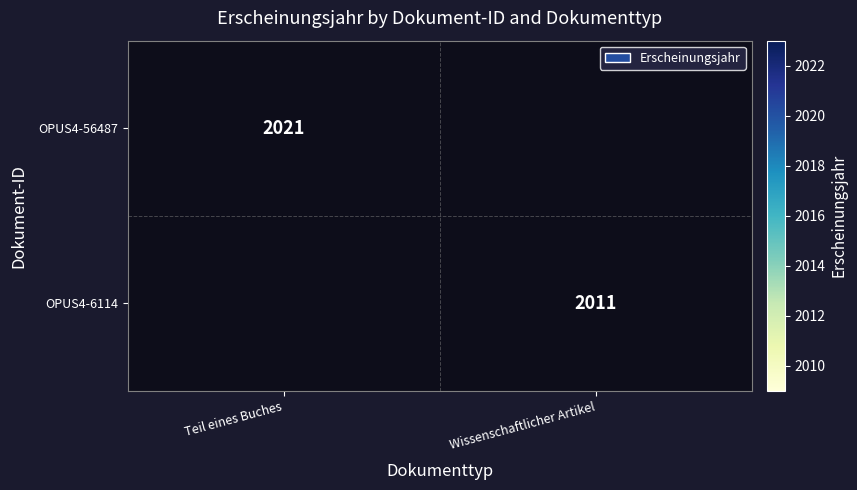

What is the maximum value shown in the chart?

2021.0